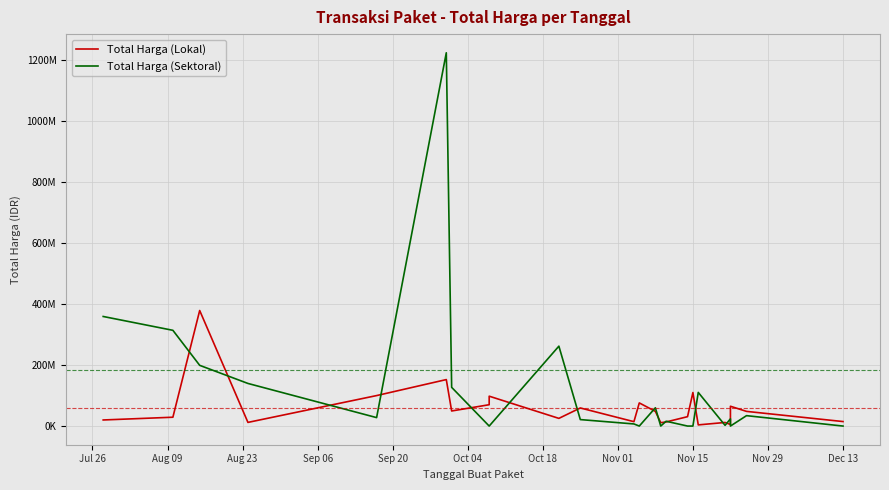

Between which two adjacent categories do Total Harga (Lokal) and Total Harga (Sektoral) first intersect?

Aug 09 and Aug 23